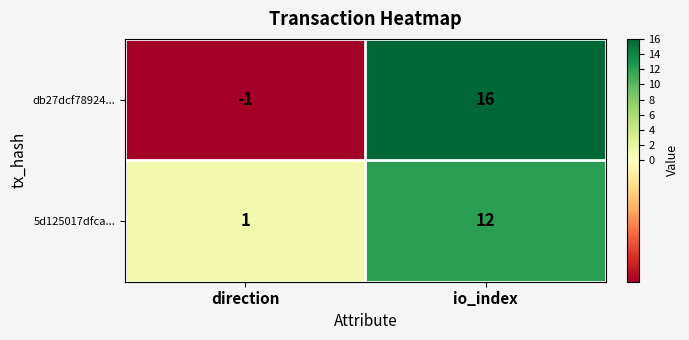

At which category is the sum across all series the highest?

io_index